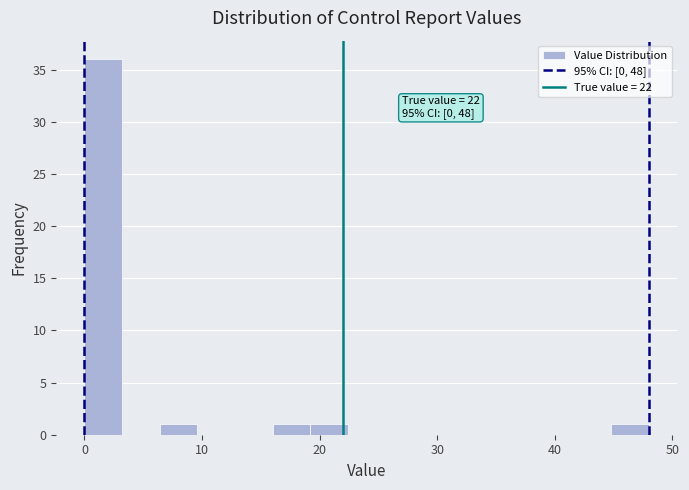

Around what value on the x-axis is the tallest bar? Give the approximate position of its centre, as read against the axis.

2